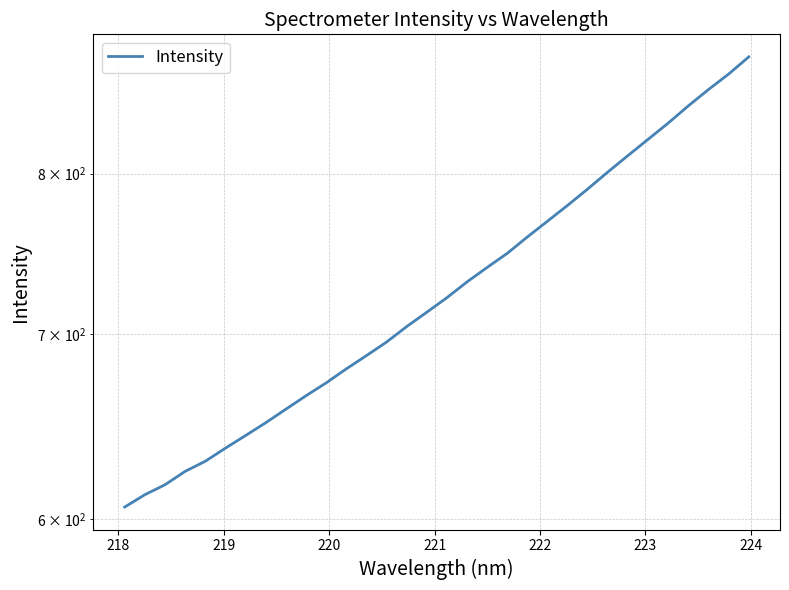

What is the average value?

726.8